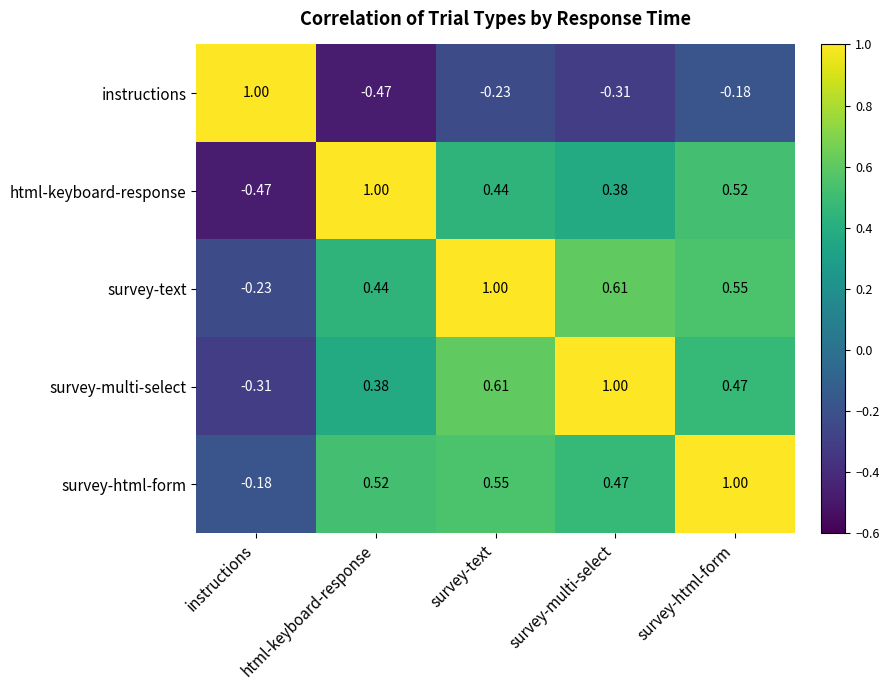

At survey-text, list the series in order from largest to smallest.

survey-text, survey-multi-select, survey-html-form, html-keyboard-response, instructions